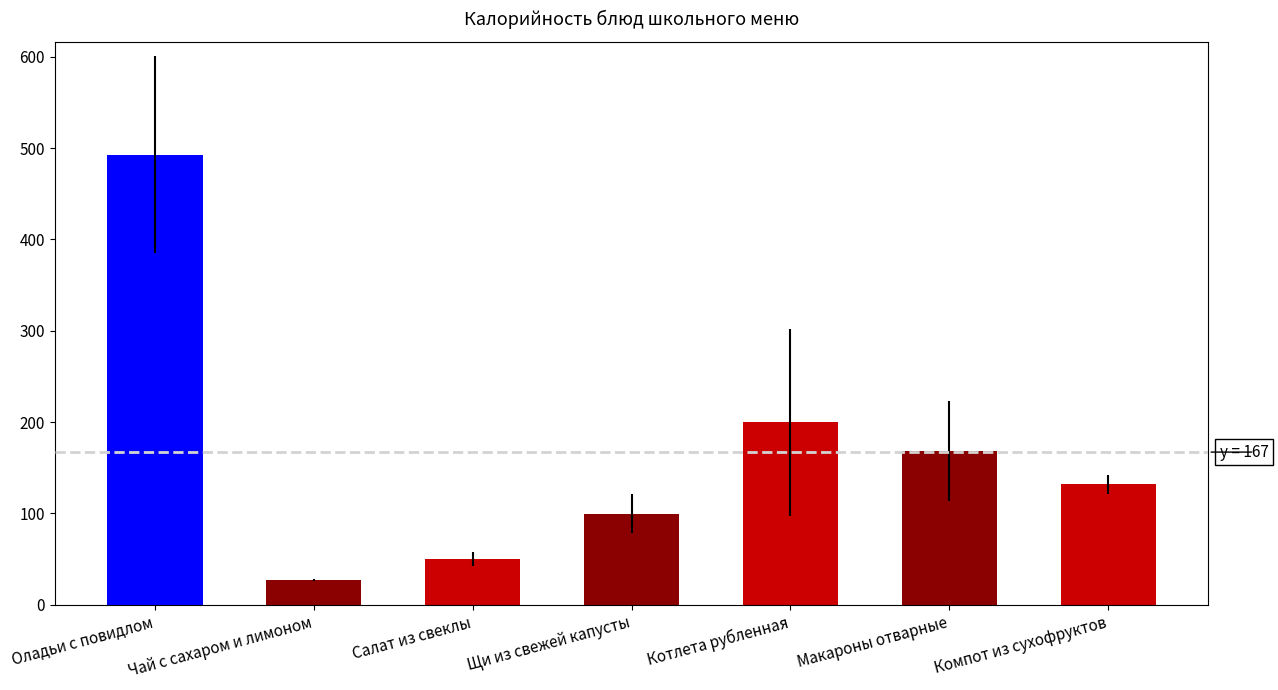

Is it true that the value at Макароны отварные is 50.2?

False